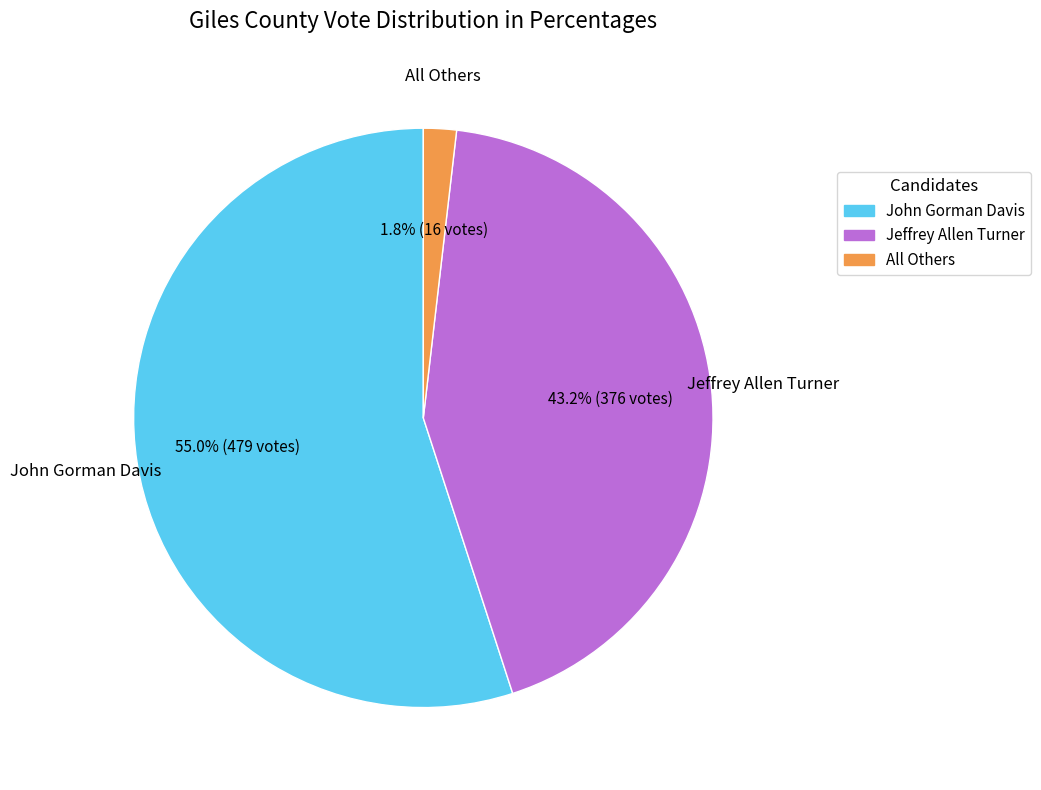

What percentage is the All Others slice, to the nearest percent?

2%